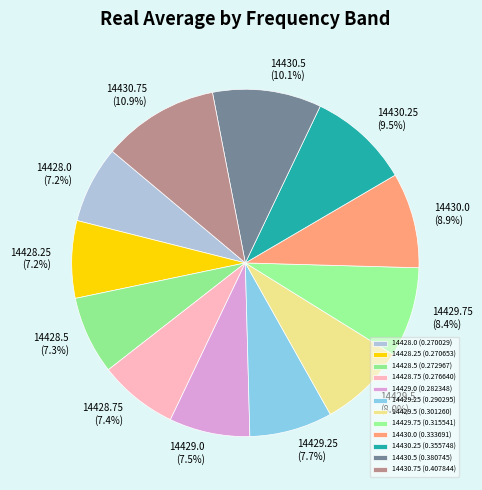

Does any single category account for the majority?

No